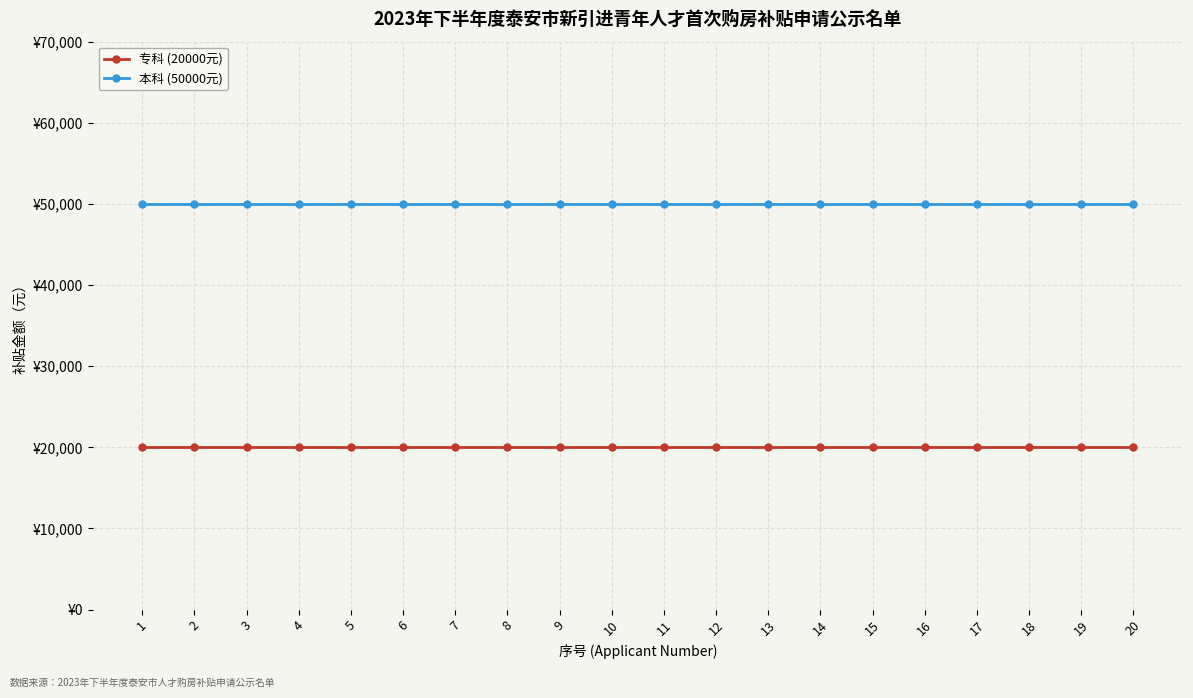

Between 8 and 19, which series saw the biggest shift?

专科 (20000元)